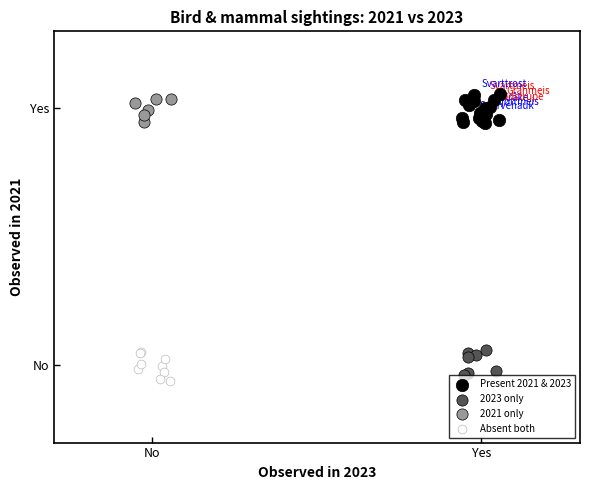

Which series contains the highest Y value?

Present 2021 & 2023